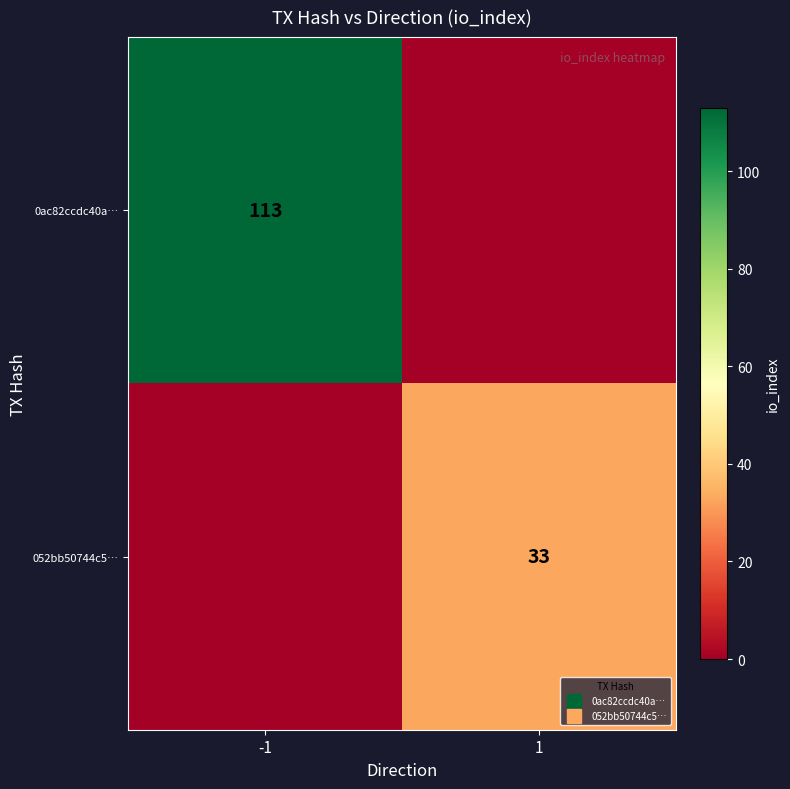

How many data points in 052bb50744c5… are less than 33?

1